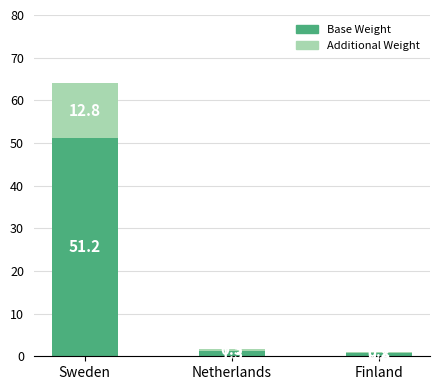

The value of Base Weight at Sweden is 51.2. True or false?

True